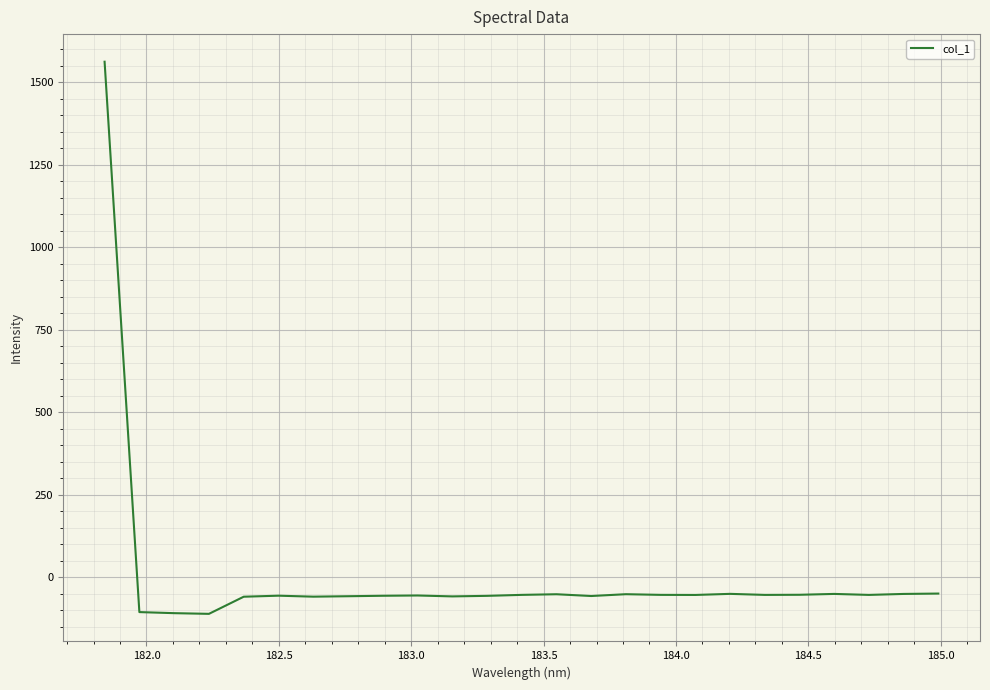

What is the maximum value shown in the chart?

1562.1